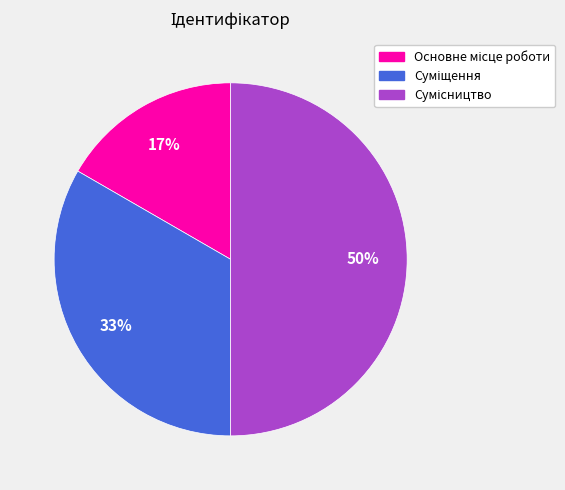

To the nearest percent, what is the average slice percentage?

33%